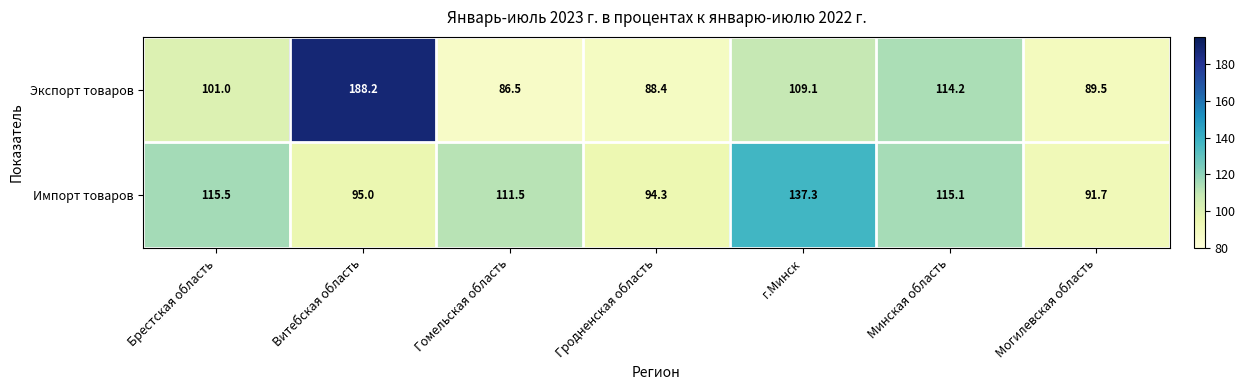

Count the number of data series in this chart.

2